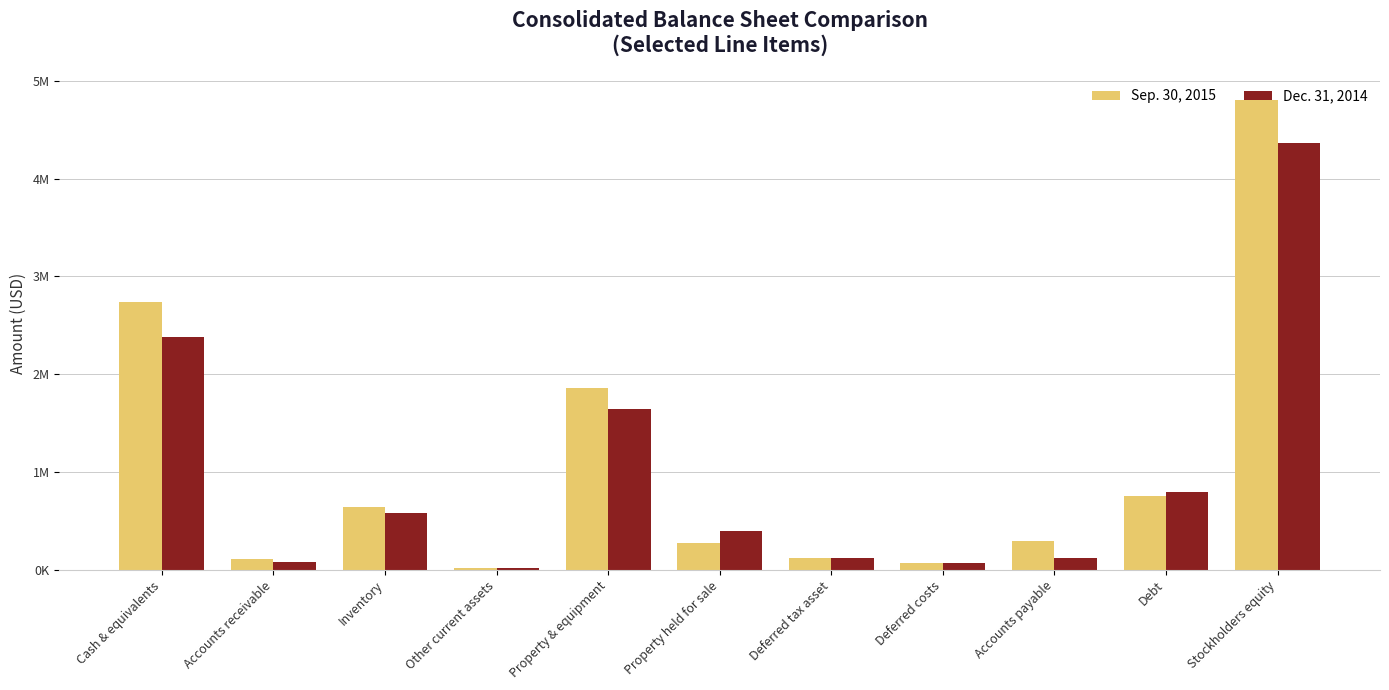

What is the difference between the maximum and minimum values in the Dec. 31, 2014 series?

4356660